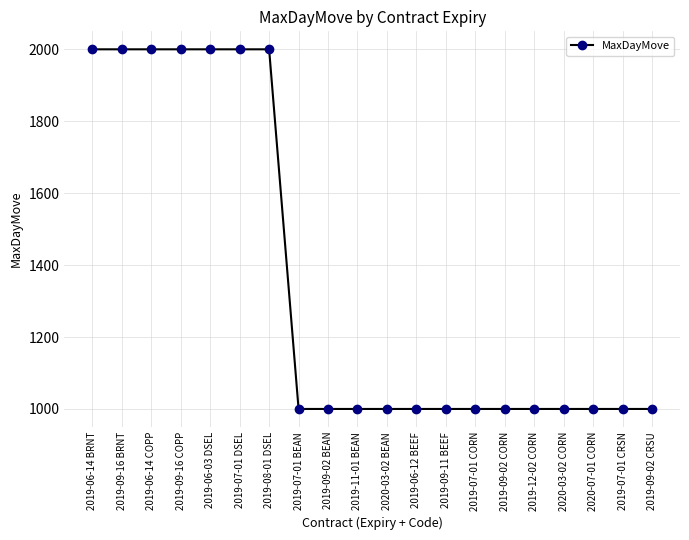

What is the average value?

1350